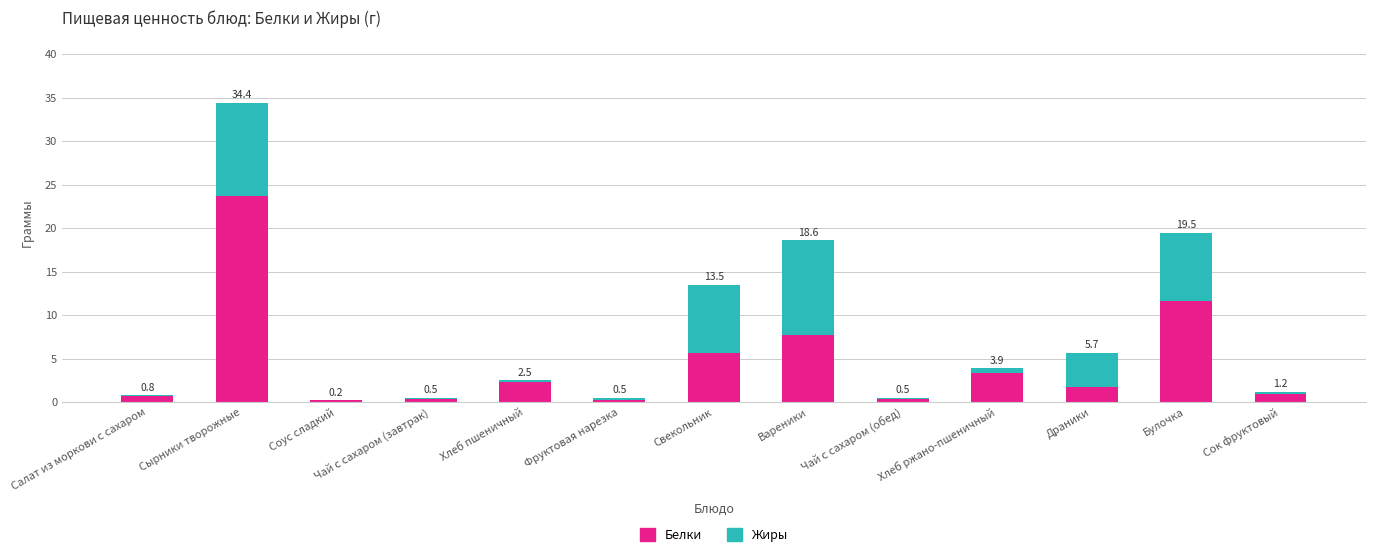

What is the difference between the maximum and minimum values in the Белки series?

23.5